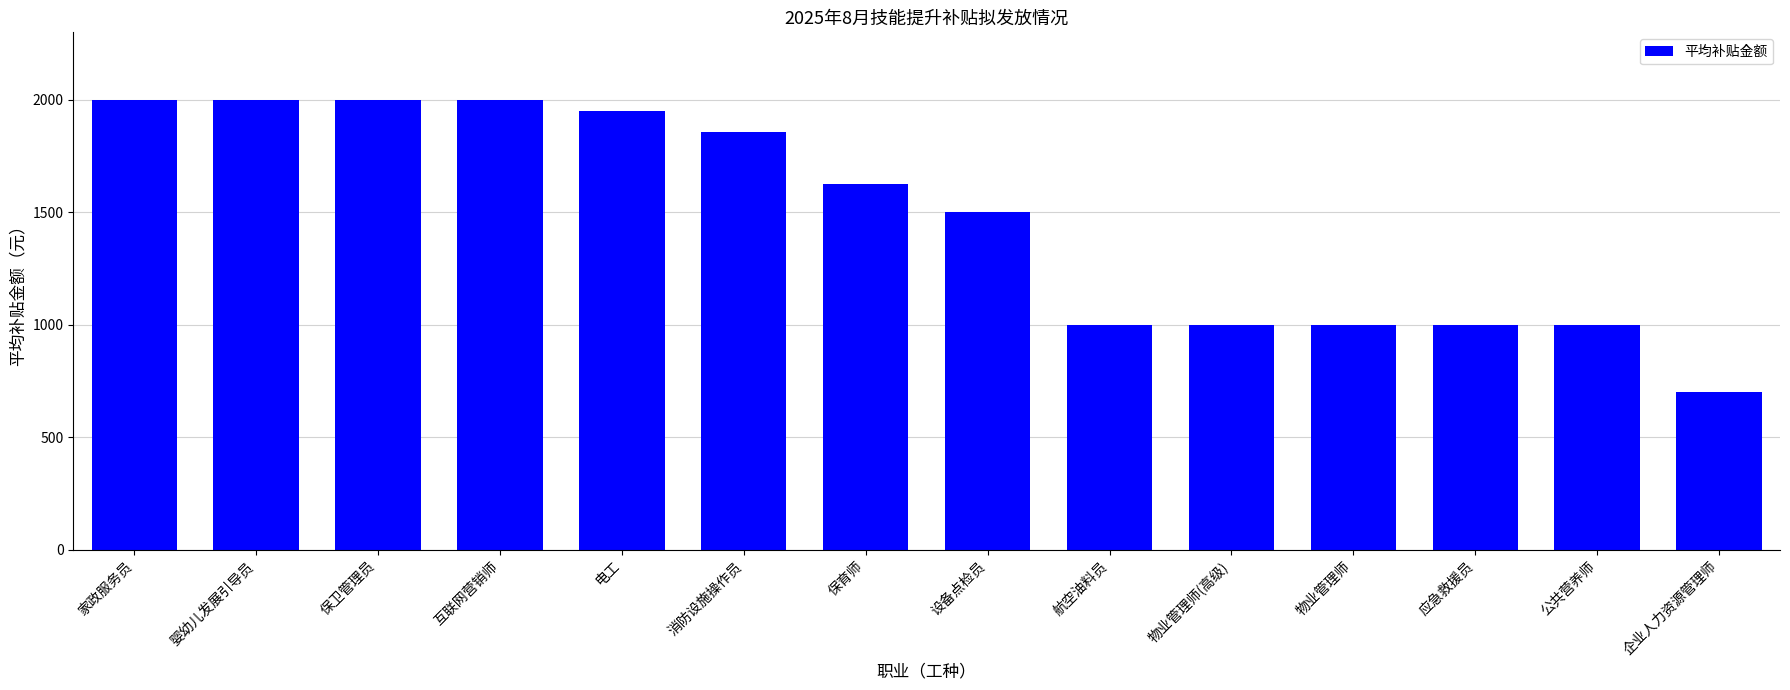

What is the maximum value shown in the chart?

2000.0